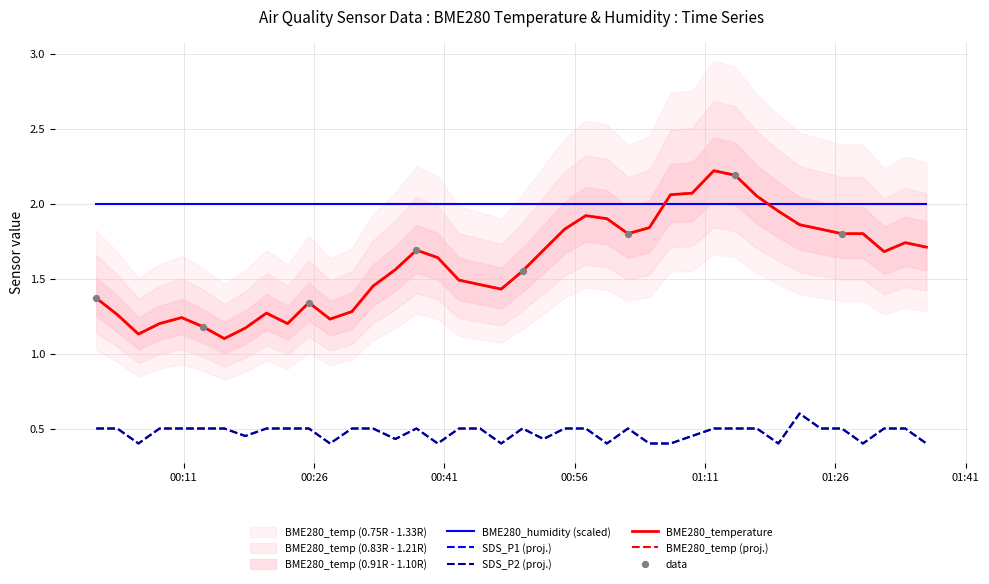

Which series contains the lowest Y value?

SDS_P1